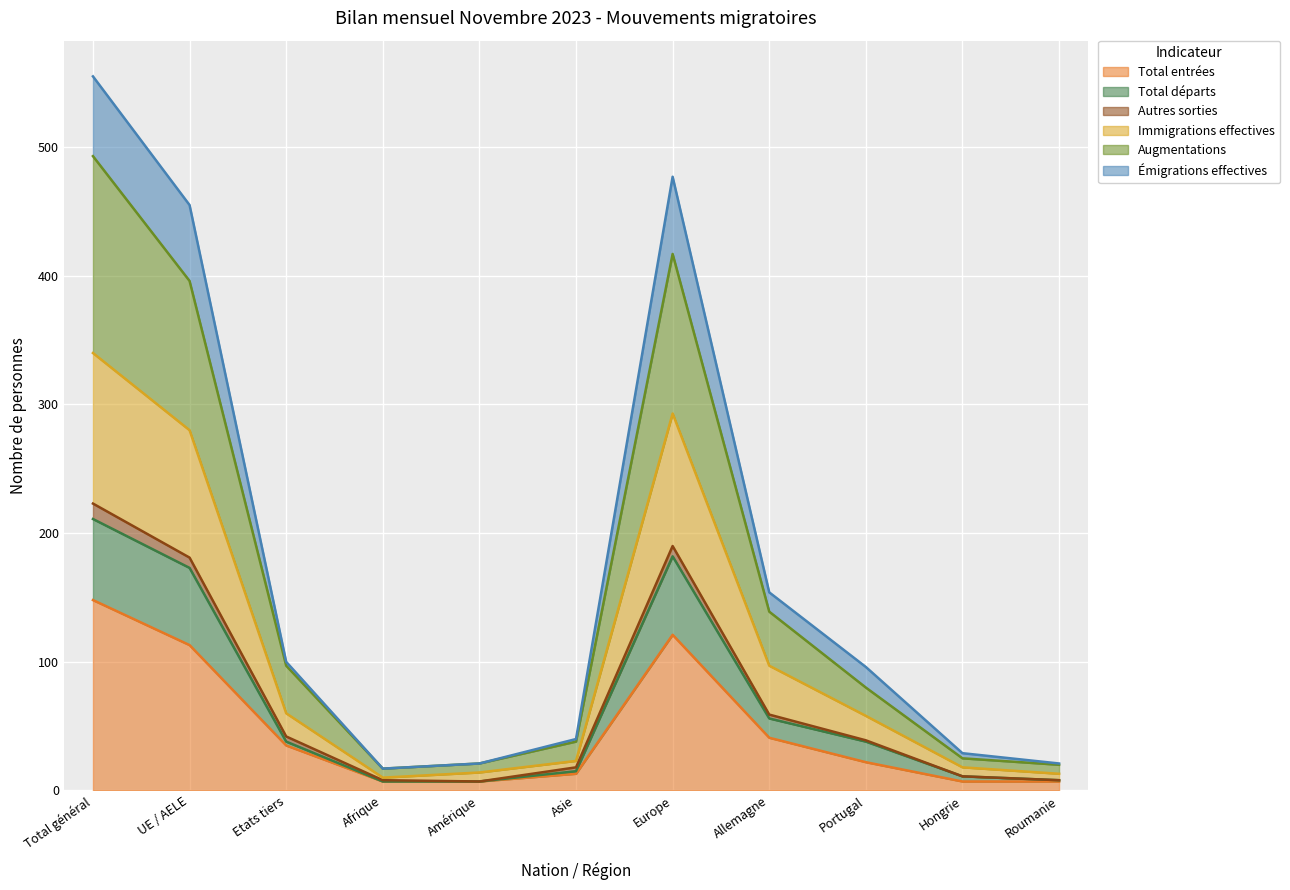

Is the value of Augmentations at Europe greater than the value of Total entrées at Amérique?

Yes